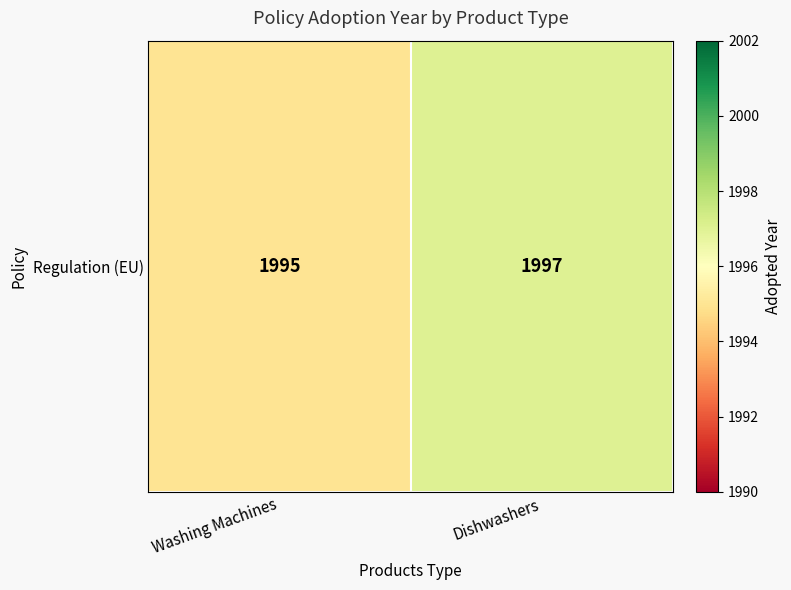

The value at Washing Machines is 1995. True or false?

True